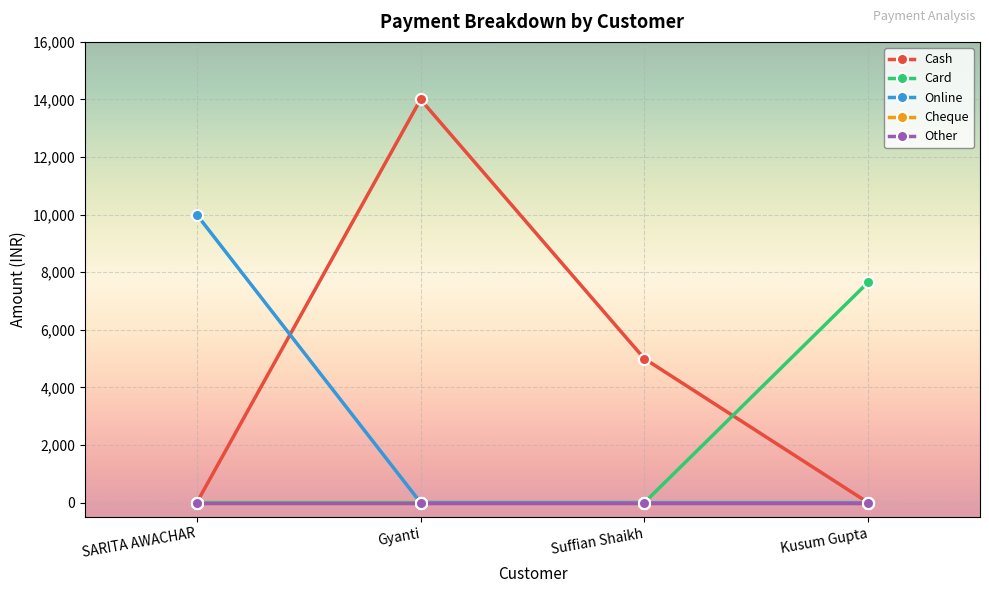

What is the maximum value shown in the chart?

14000